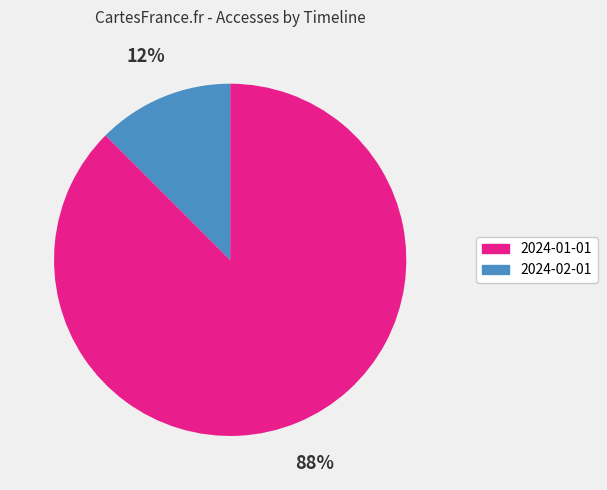

Rank the categories by value from highest to lowest.

2024-01-01, 2024-02-01